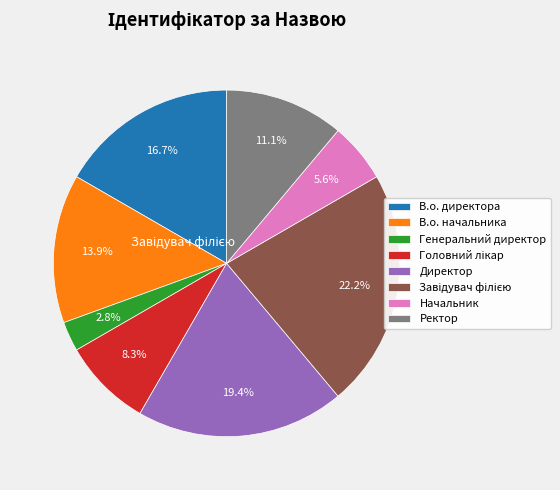

Approximately how many times larger is the value at В.о. директора compared to Генеральний директор?

6.0